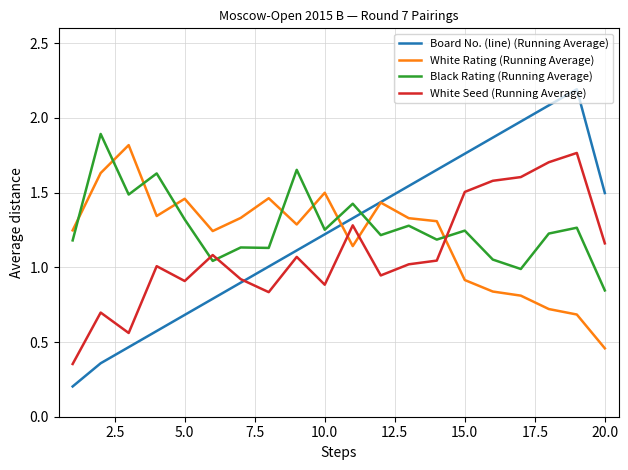

Which series ends up on top after the final intersection of Black Rating (Running Average) and Board No. (line) (Running Average)?

Board No. (line) (Running Average)